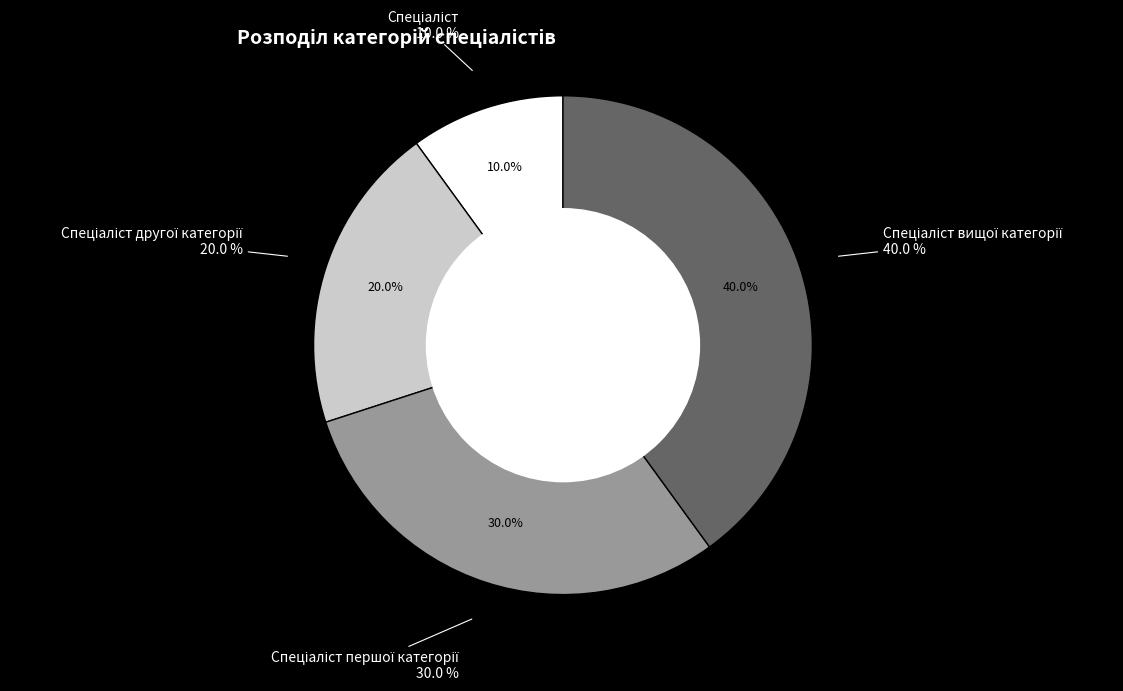

Does Спеціаліст другої категорії represent more than half of the total?

No